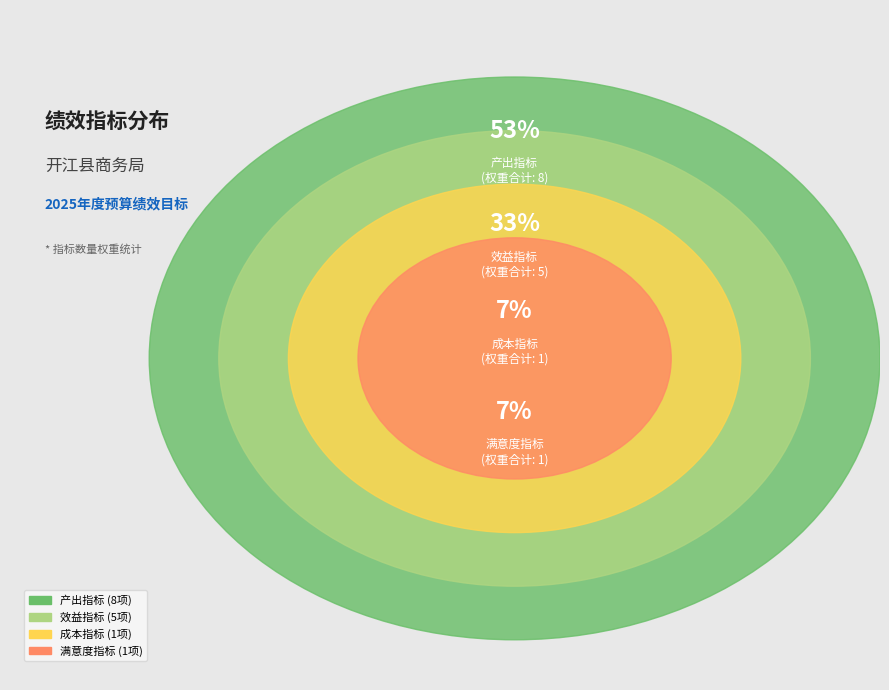

To the nearest percent, what is the difference between the 效益指标 and 满意度指标 slice percentages?

27%